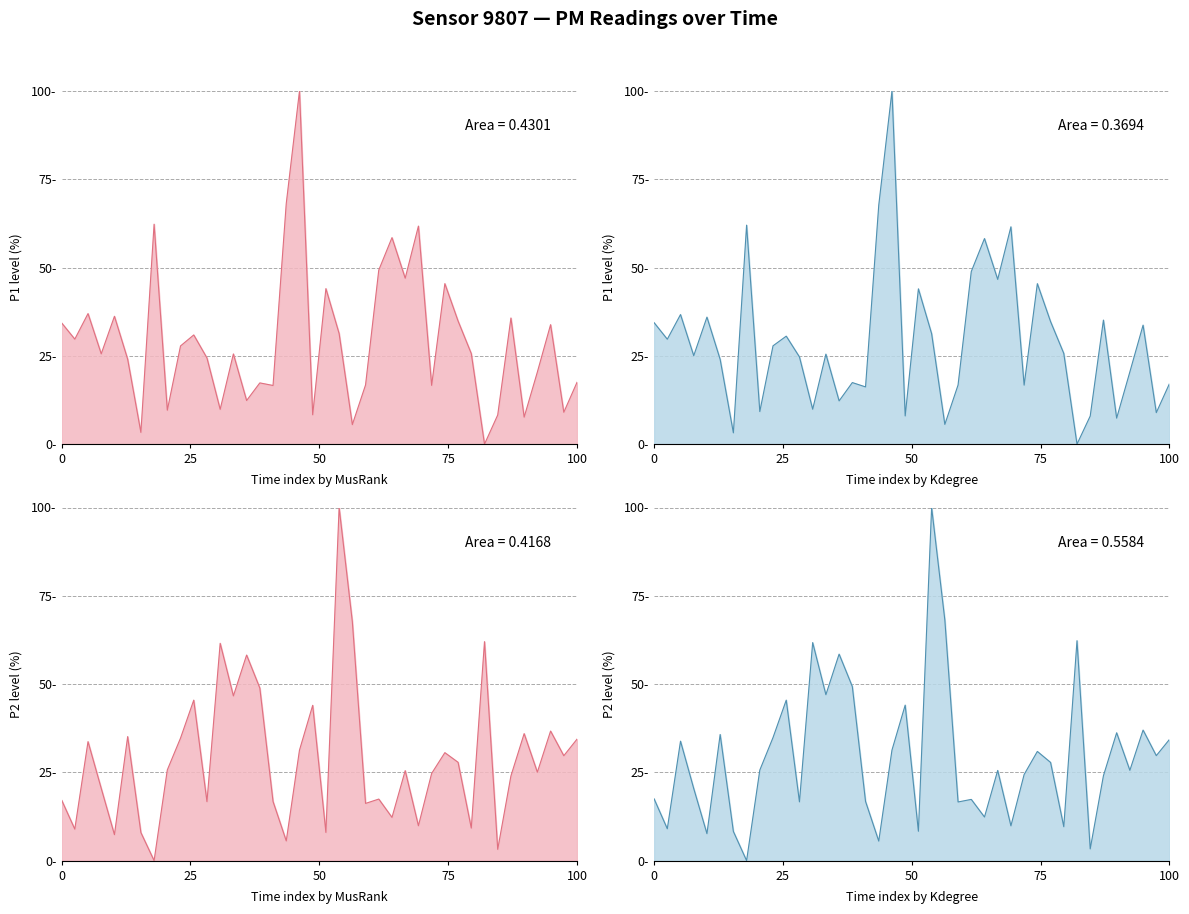

Is it true that P1 equals 4.2 at 01:23?

False